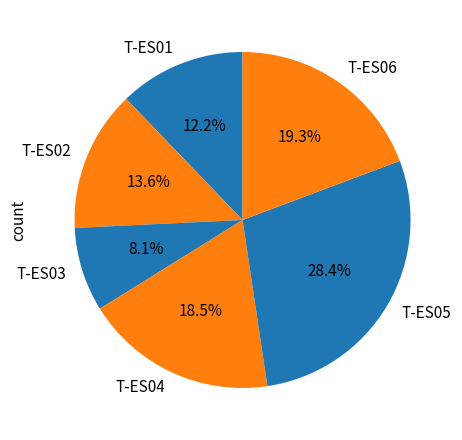

Between T-ES01 and T-ES02, which is larger?

T-ES02